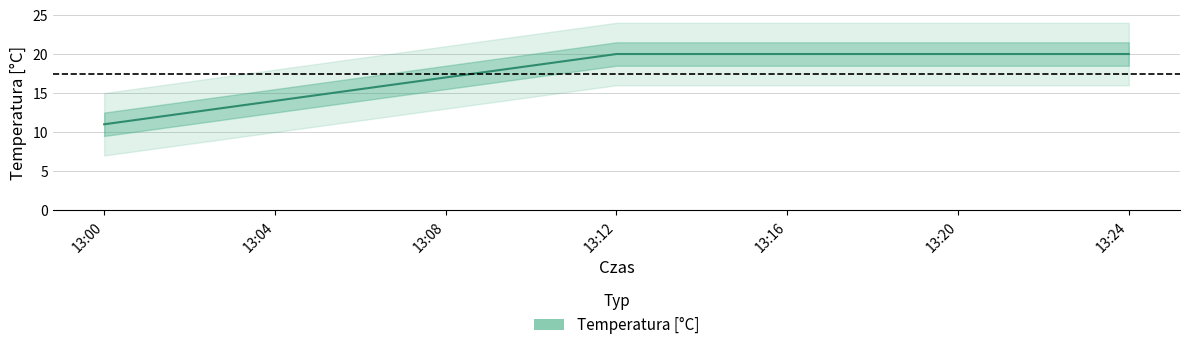

Reading right to left, extract all data points from this chart.

13:24=20	13:20=20	13:16=20	13:12=20	13:08=17	13:04=14	13:00=11